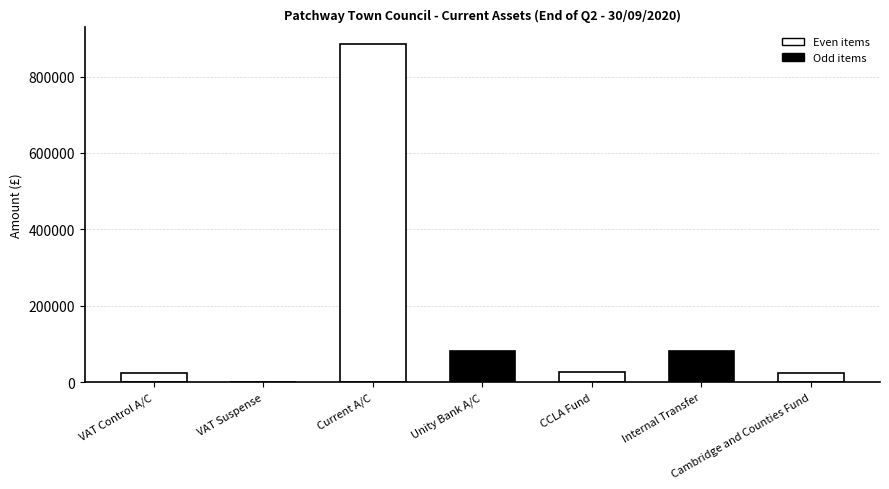

The chart shows a value of 82547 at Unity Bank A/C. True or false?

True